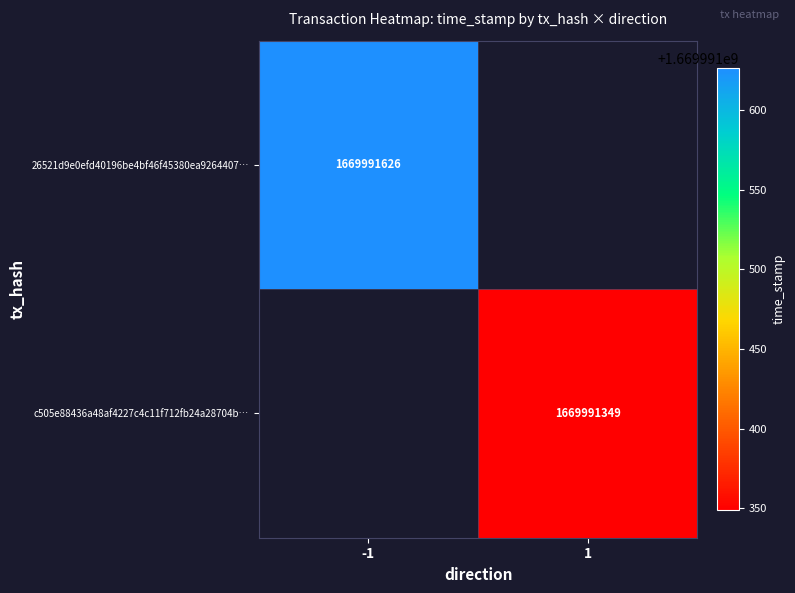

What is the sum of the 26521d9e0efd40196be4bf46f45380ea9264407 values at direction and time_stamp?

1669991625